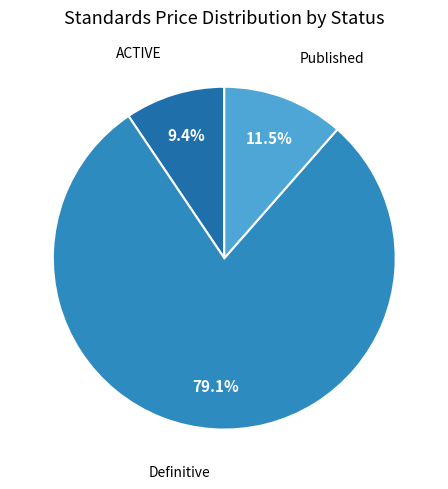

Which category has the smallest portion of the pie?

ACTIVE